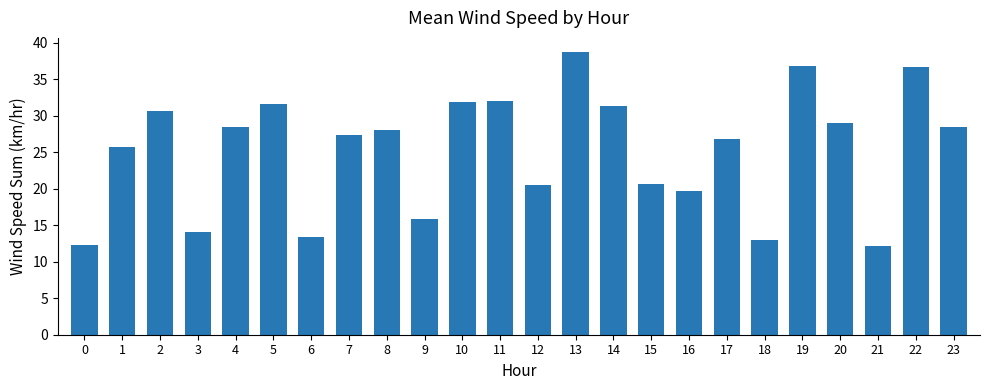

Which has a higher value, 15 or 2?

2